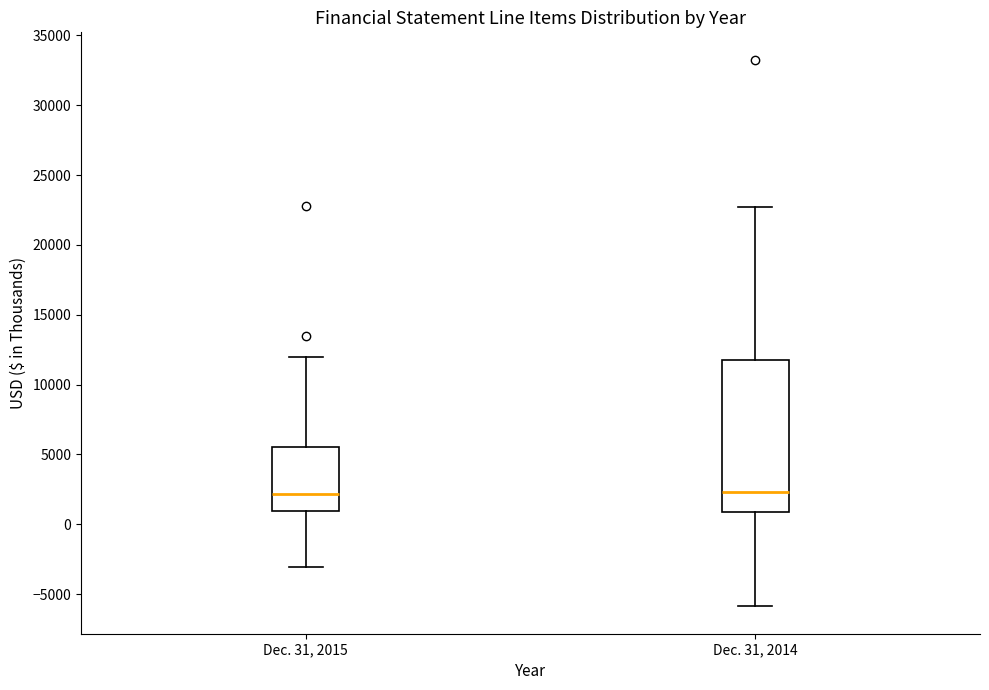

Which box is the tallest, from its lower edge to its upper edge?

Dec. 31, 2014